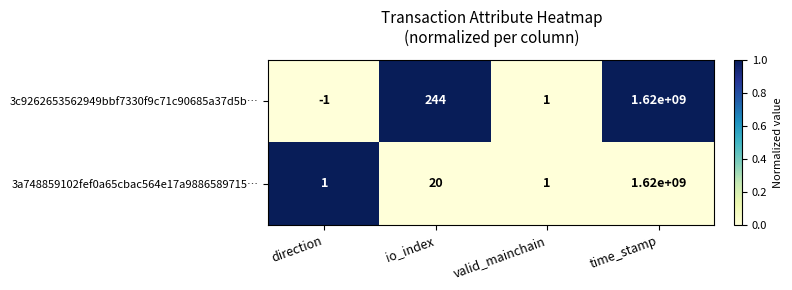

True or false: 3a748859102fef0a65cbac564e17a9886589715… has a value of 0 at valid_mainchain.

False